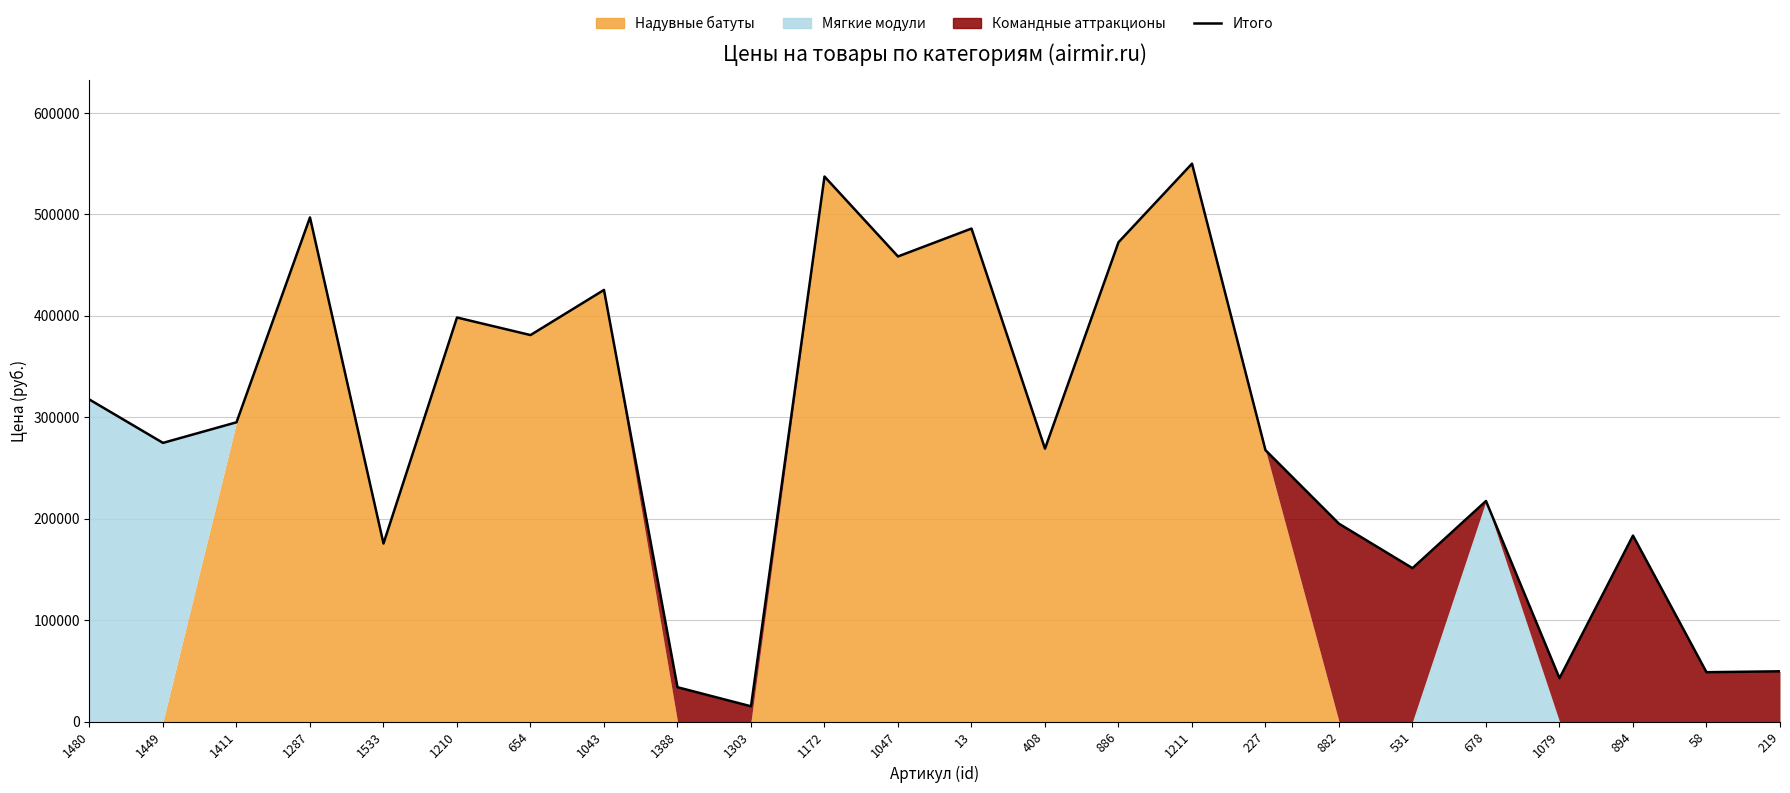

Rank the categories by value from lowest to highest.

1303, 1388, 1079, 58, 219, 531, 1533, 894, 882, 678, 227, 408, 1449, 1411, 1480, 654, 1210, 1043, 1047, 886, 13, 1287, 1172, 1211